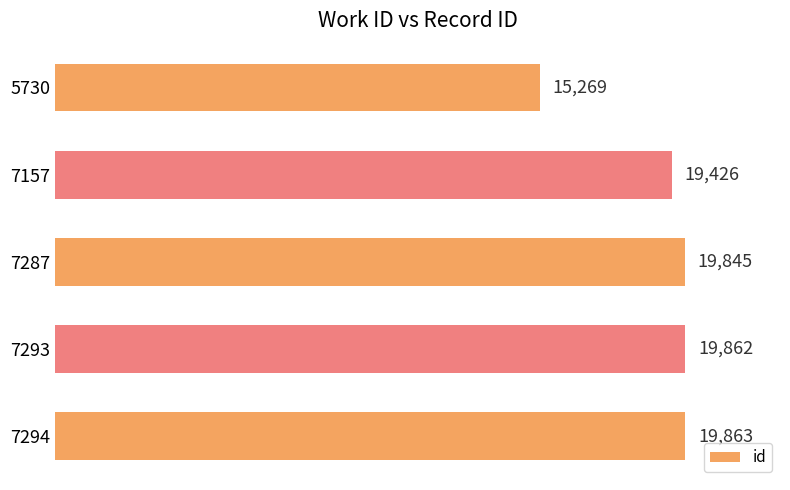

Rank the categories by value from highest to lowest.

7294, 7293, 7287, 7157, 5730